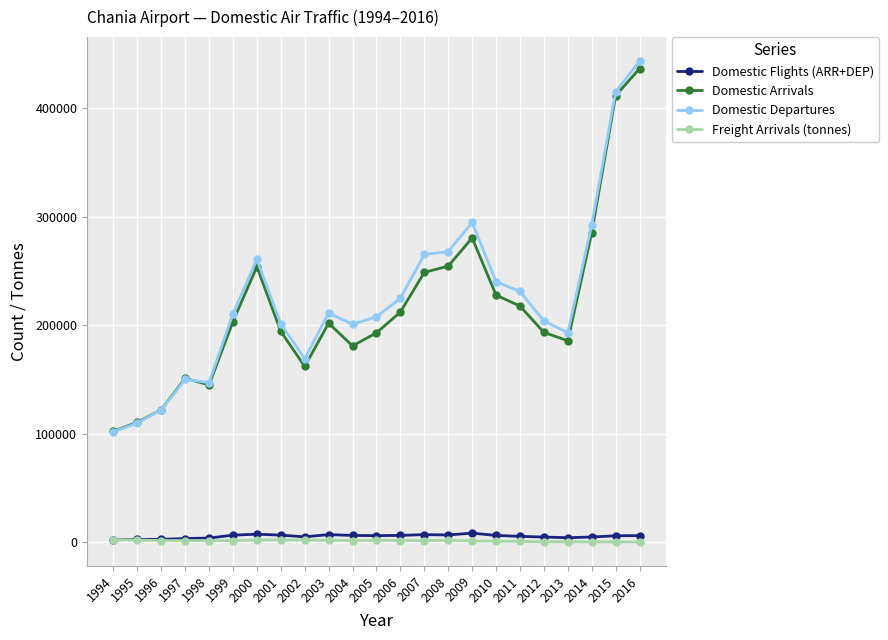

The value of Domestic Departures at 2004 is 274961.2. True or false?

False